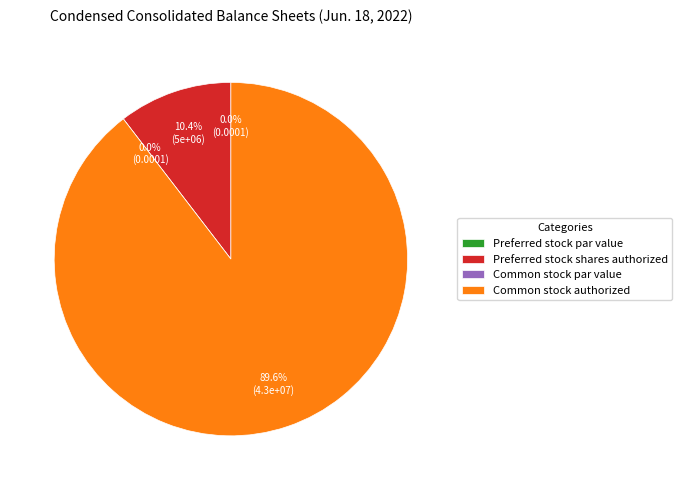

Is there any slice that represents more than half of the pie?

Yes